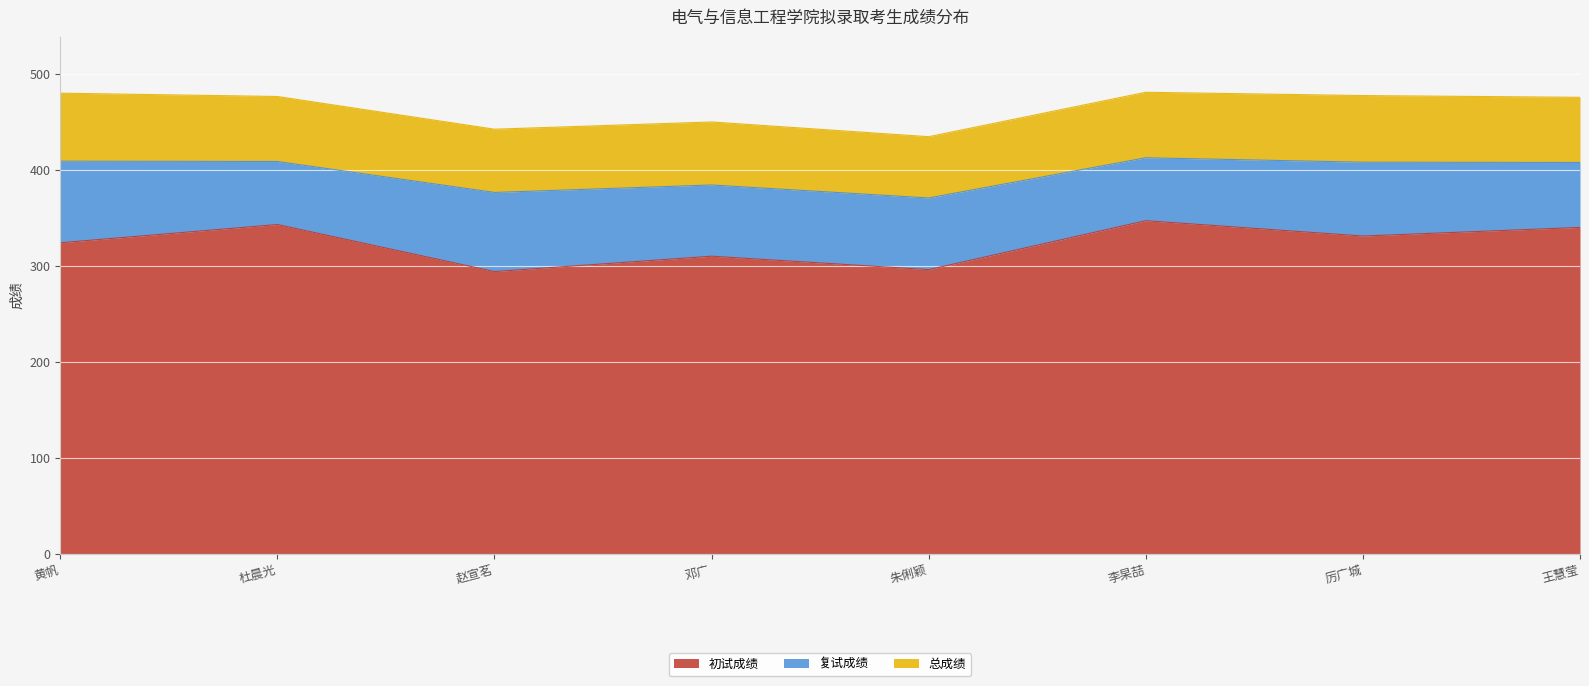

Rank the categories by 复试成绩 value from highest to lowest.

黄帆, 赵宣茗, 厉广城, 朱俐颖, 邓广, 王慧莹, 杜晨光, 李杲喆